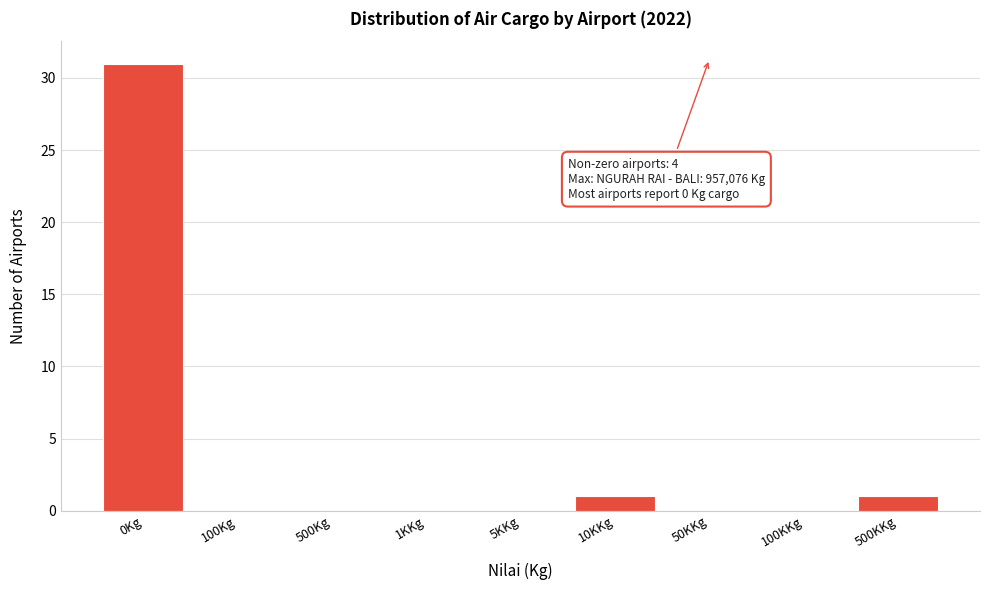

Reading left to right, what are all the values shown in this chart?

0Kg=31	100Kg=0	500Kg=0	1KKg=0	5KKg=0	10KKg=1	50KKg=0	100KKg=0	500KKg=1